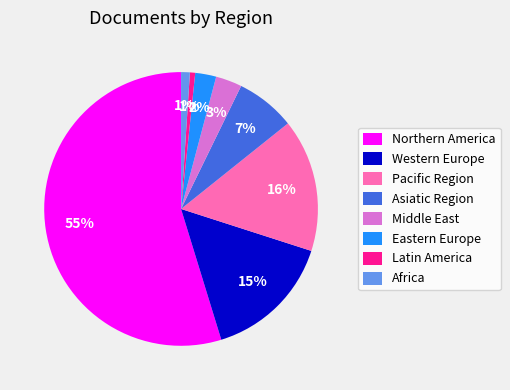

Is there any slice that represents more than half of the pie?

Yes